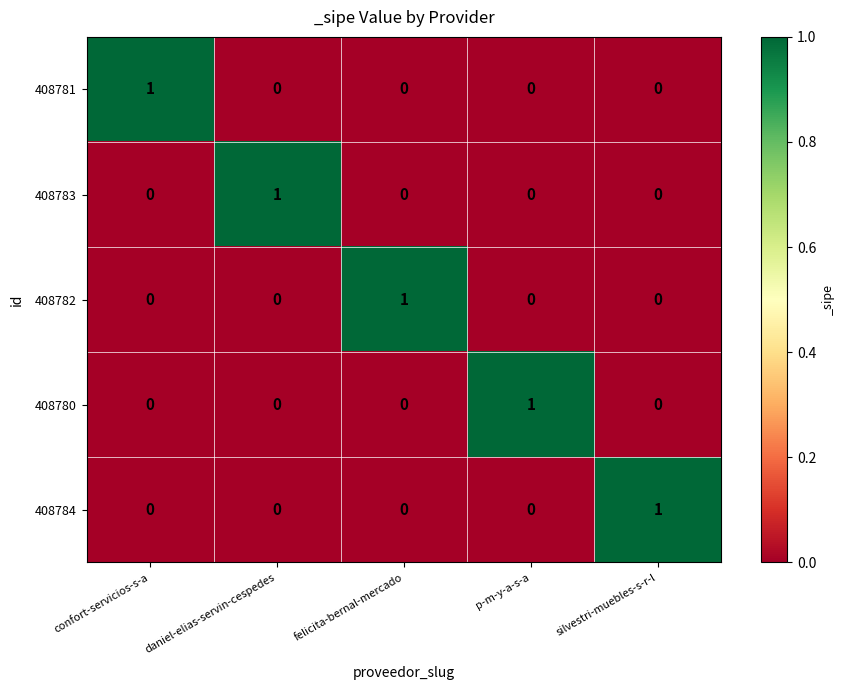

How many 408780 values are between 0 and 1?

5